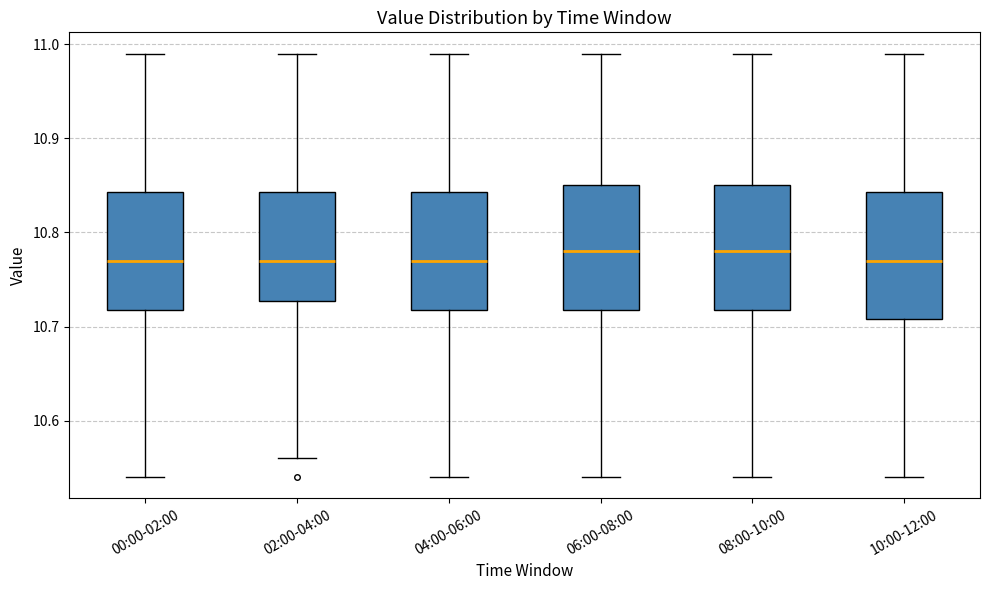

Reading left to right, read every box against the y-axis: the position of its median line, the range the box covers, and the ends of its whiskers. The values are not printed on the chart, so give them approximately, as read against the axis.

00:00-02:00: median 10.77, box 10.72 to 10.84, whiskers 10.54 to 10.99
02:00-04:00: median 10.77, box 10.73 to 10.84, whiskers 10.56 to 10.99
04:00-06:00: median 10.77, box 10.72 to 10.84, whiskers 10.54 to 10.99
06:00-08:00: median 10.78, box 10.72 to 10.85, whiskers 10.54 to 10.99
08:00-10:00: median 10.78, box 10.72 to 10.85, whiskers 10.54 to 10.99
10:00-12:00: median 10.77, box 10.71 to 10.84, whiskers 10.54 to 10.99